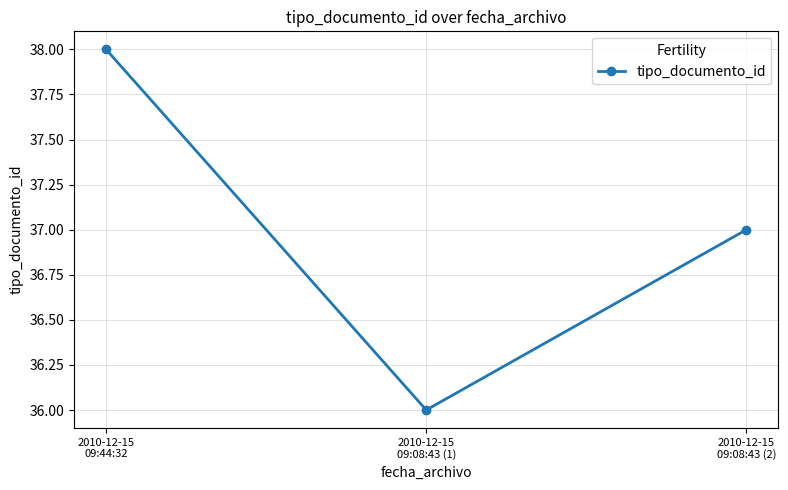

Where is the data nearest to the value 37?

2010-12-15
09:08:43 (2)